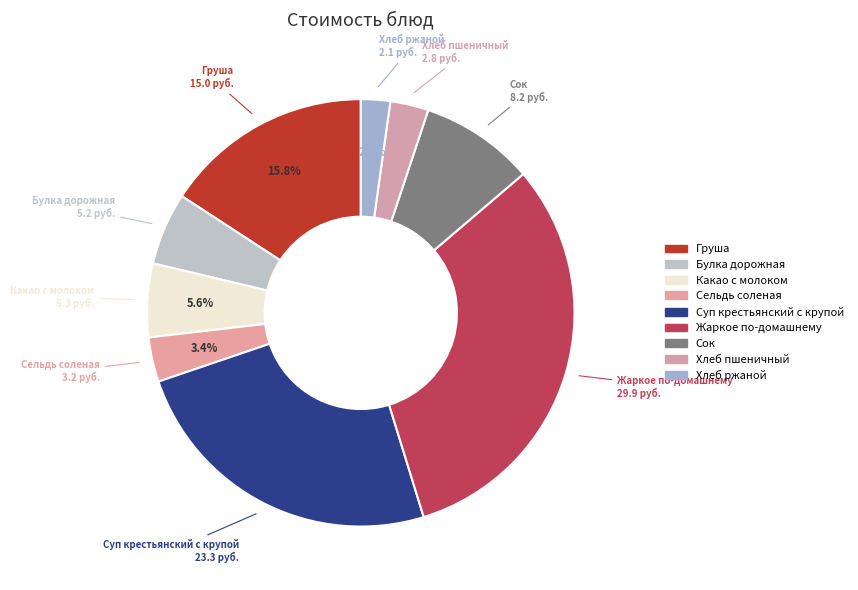

How many segments does this pie chart have?

9